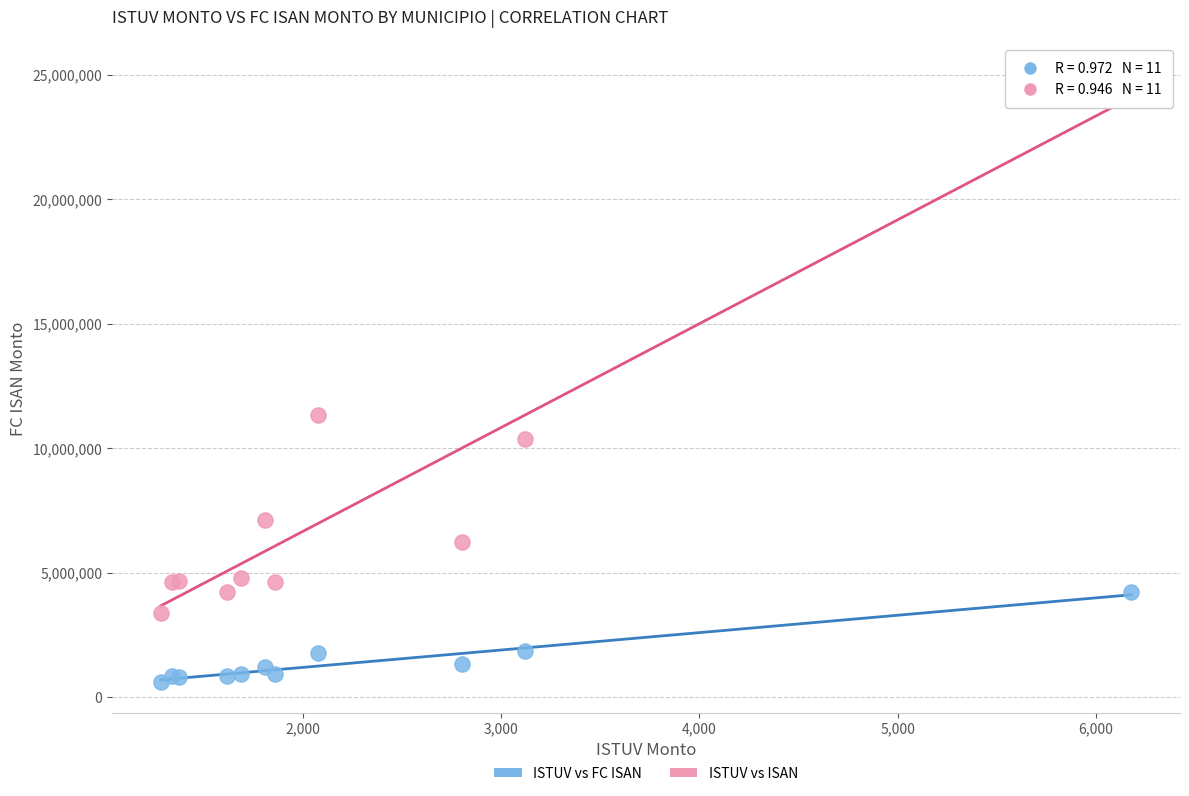

Which series reaches the maximum Y coordinate?

ISTUV vs ISAN